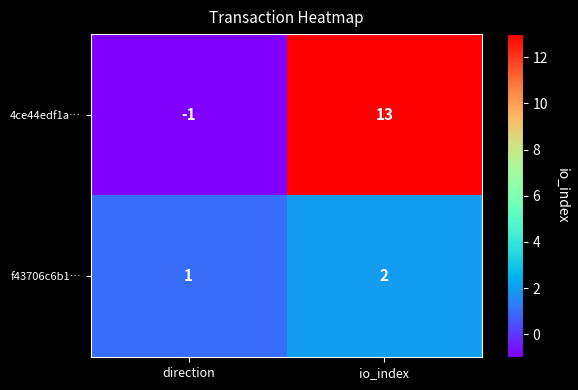

Which series has the largest total across all categories?

4ce44edf1a…